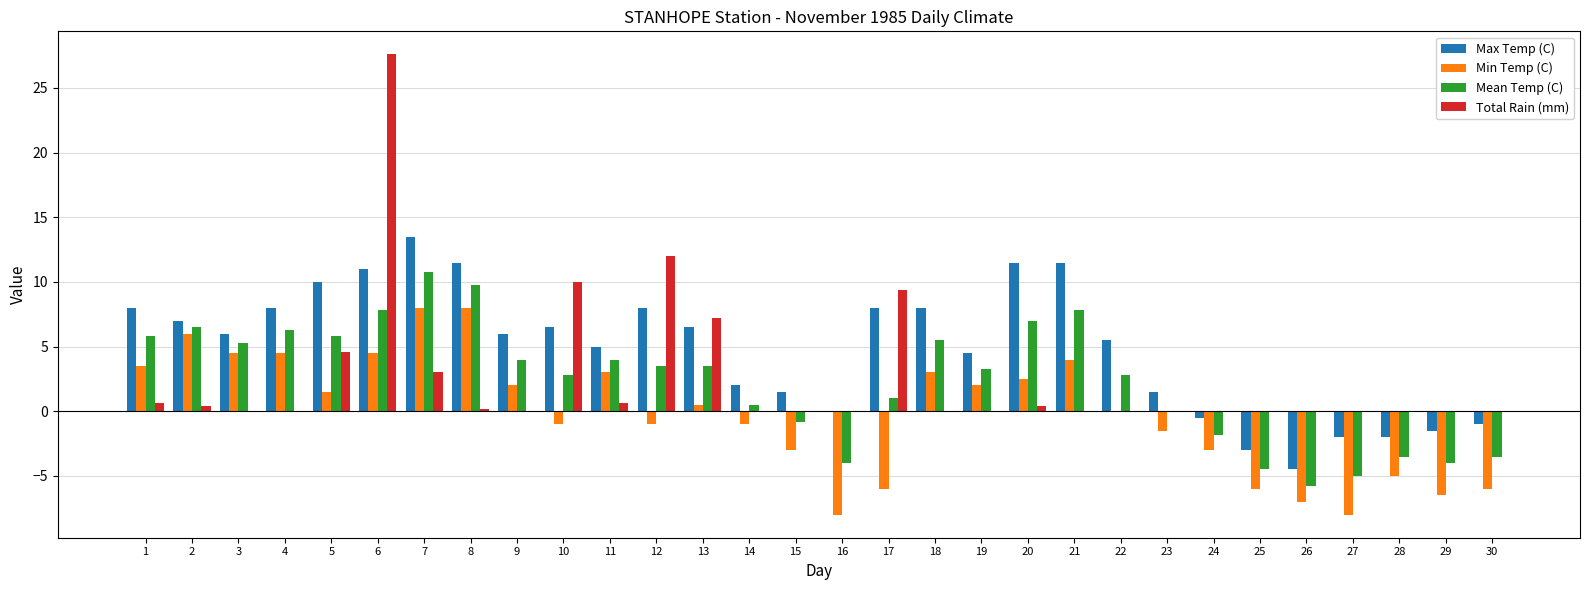

Count the number of categories in the chart.

30